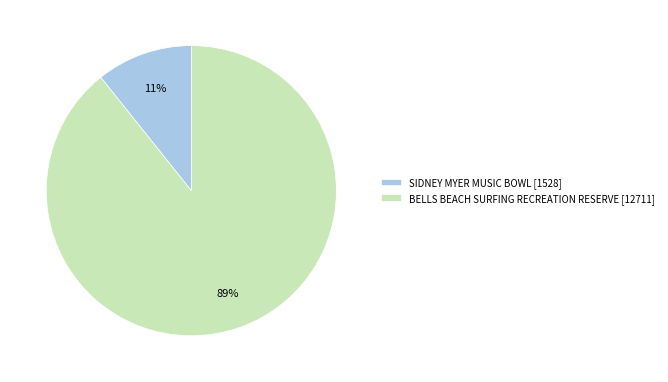

Rank the categories by value from lowest to highest.

SIDNEY MYER MUSIC BOWL, BELLS BEACH SURFING RECREATION RESERVE